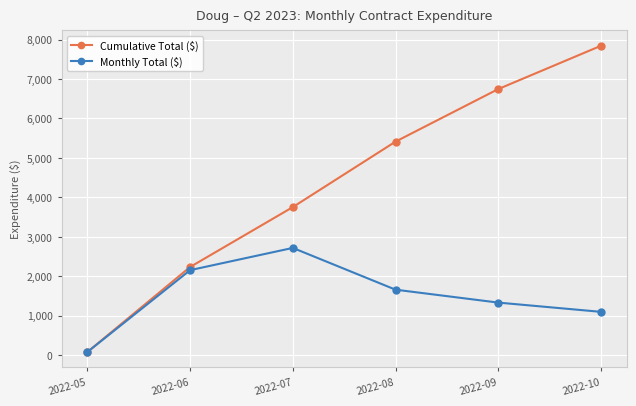

At which category is the sum across all series the highest?

2022-10